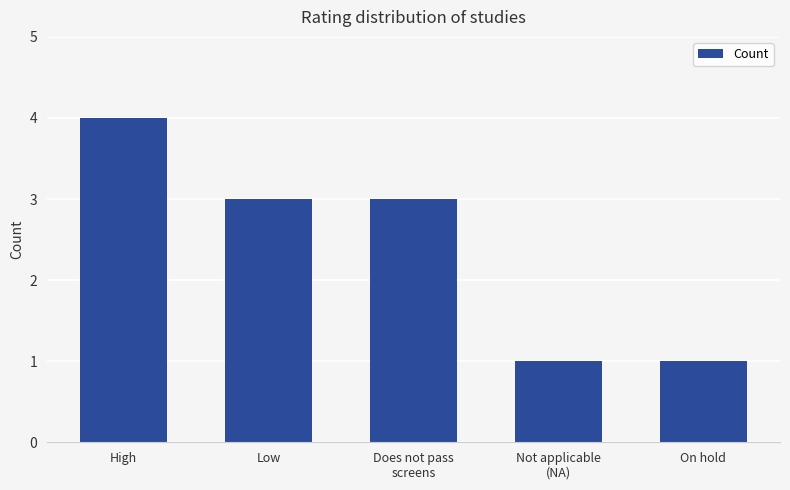

Reading left to right, list all the values displayed in this chart.

High=4	Low=3	Does not pass
screens=3	Not applicable
(NA)=1	On hold=1